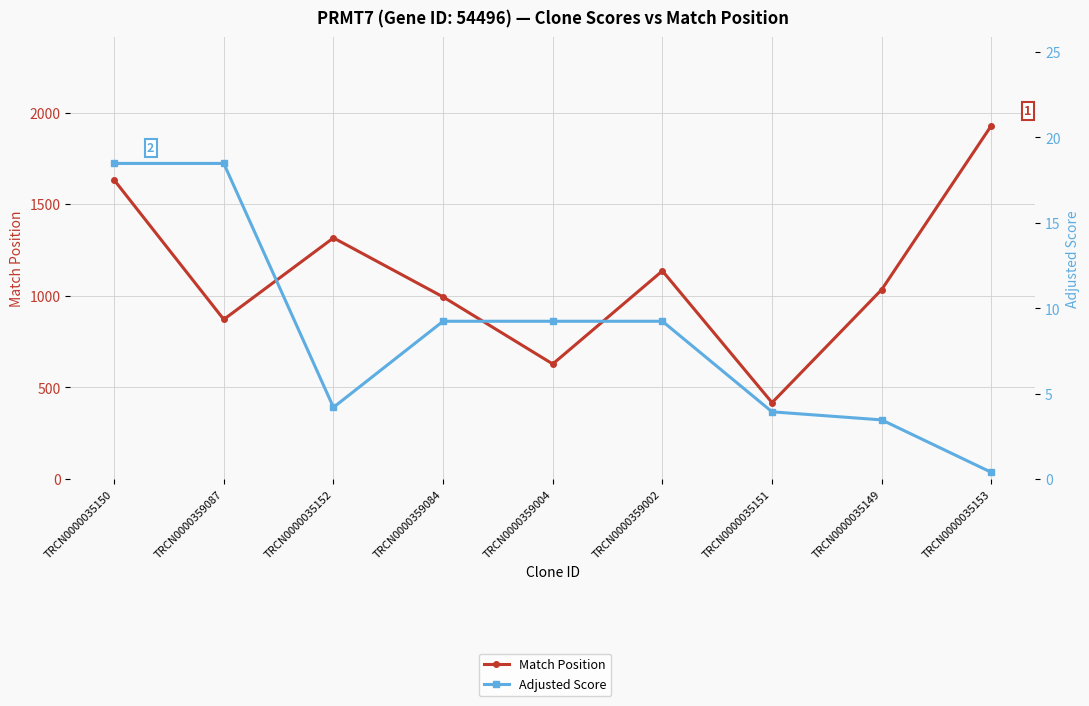

How many values in the Adjusted Score series exceed 9?

5